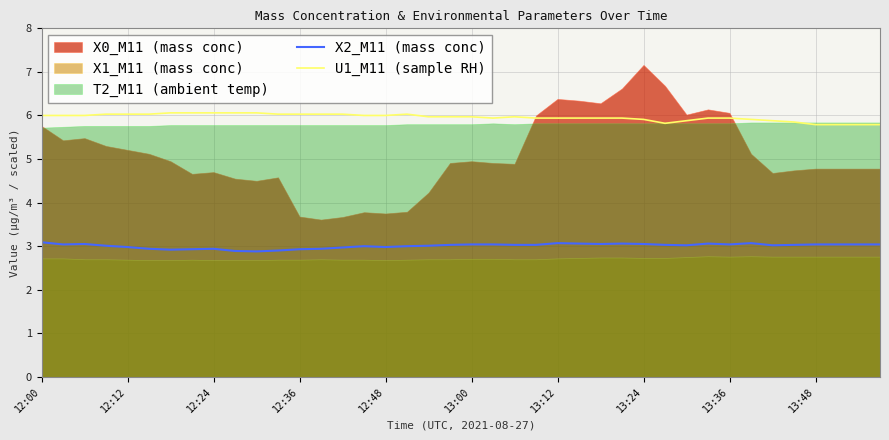

What is the minimum value for U1_M11 (sample RH)?

5.8